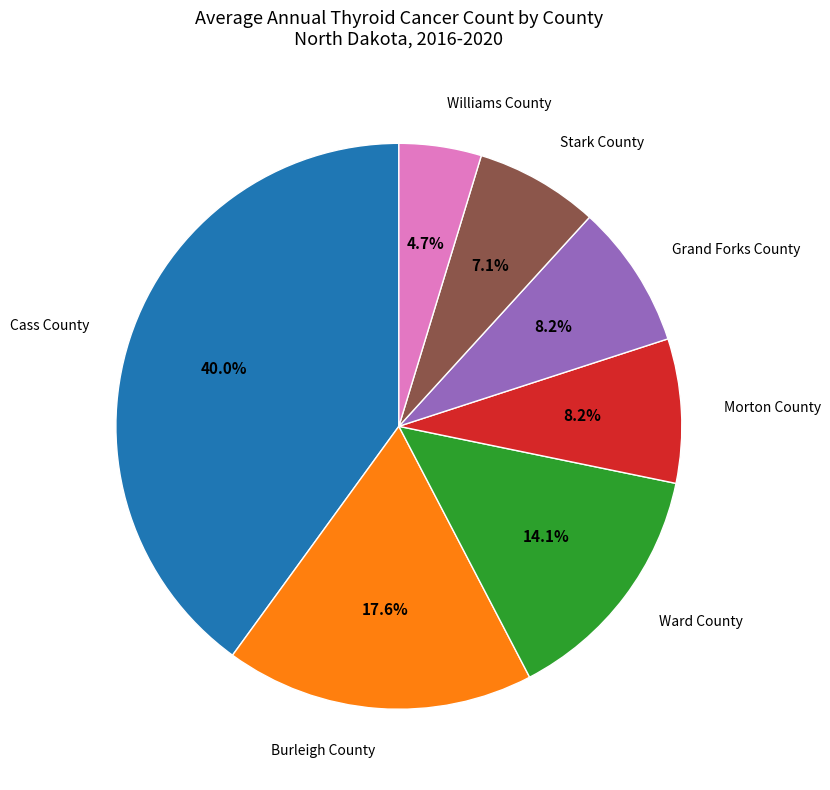

Does any single category account for the majority?

No